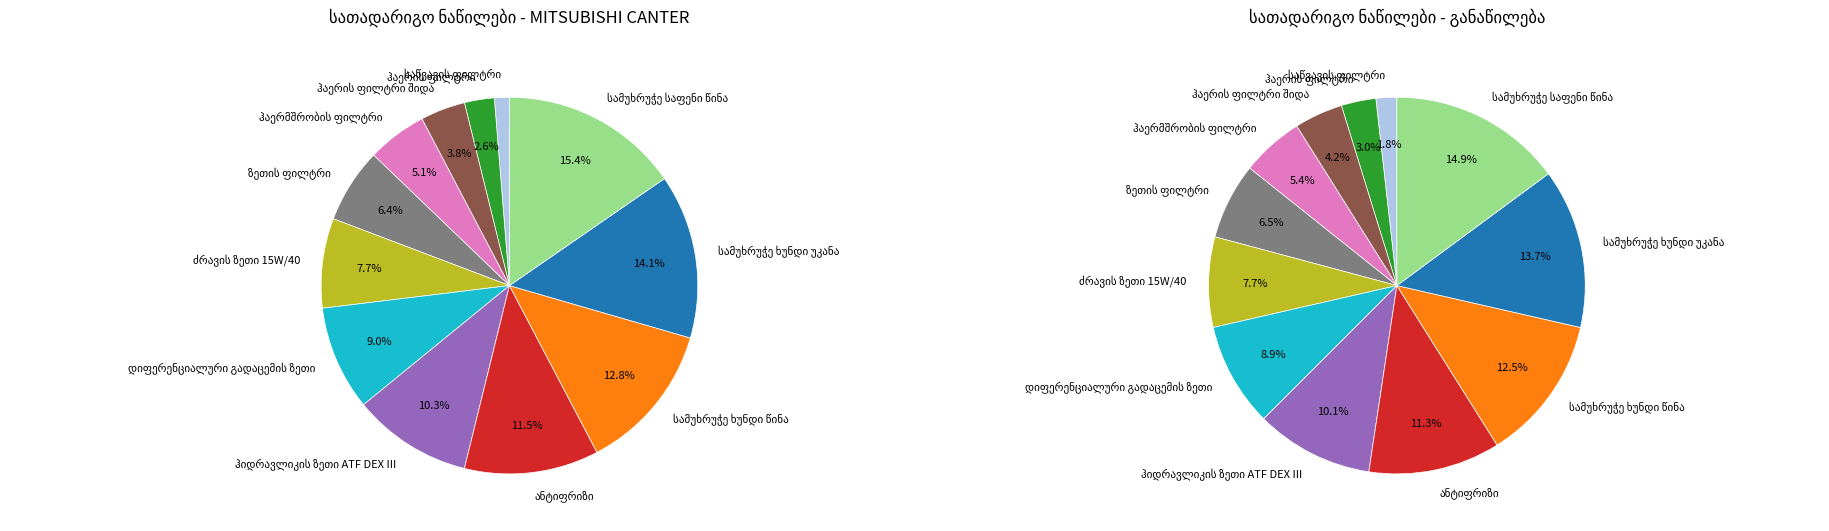

True or false: ზეთის ფილტრი accounts for 1% of the total.

False